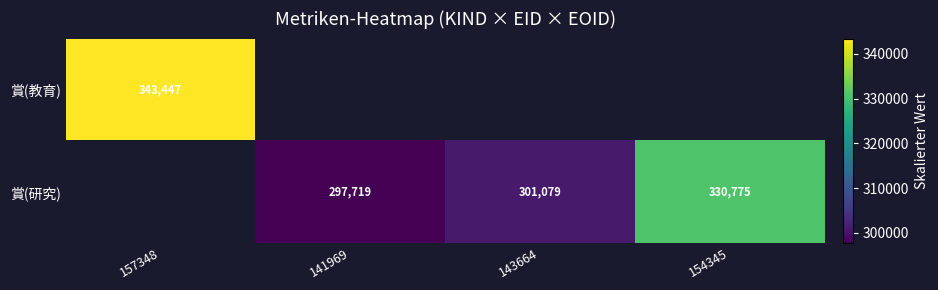

What is the sum of the 賞(研究) values at 154345 and 141969?

628494